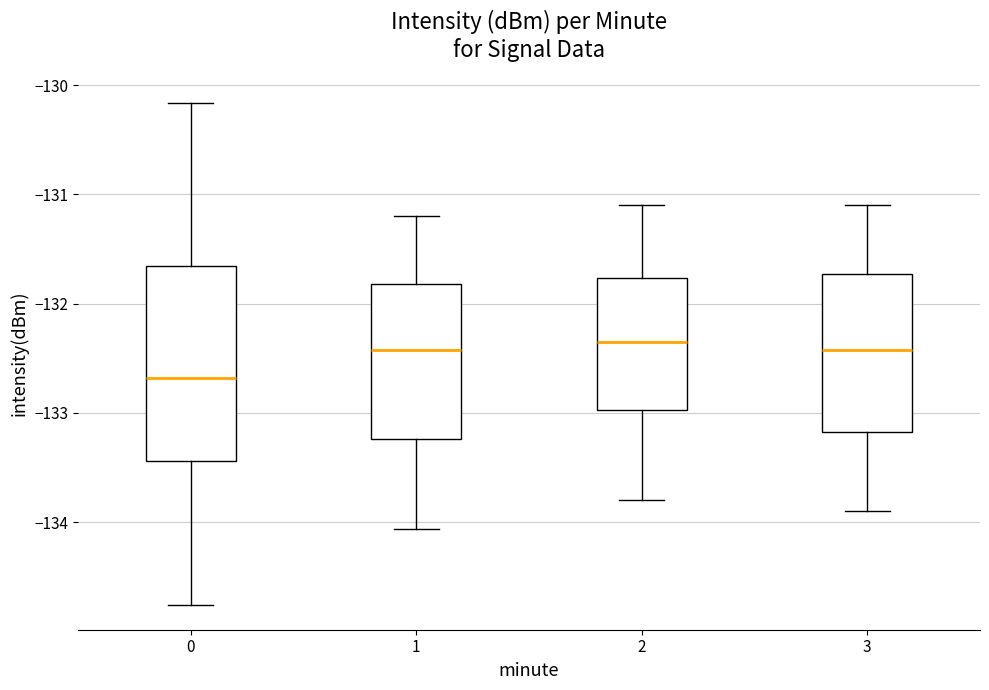

Where does the median line of the box at x = 2 sit on the y-axis? The values are not printed on the chart, so give them approximately, as read against the axis.

-132.3